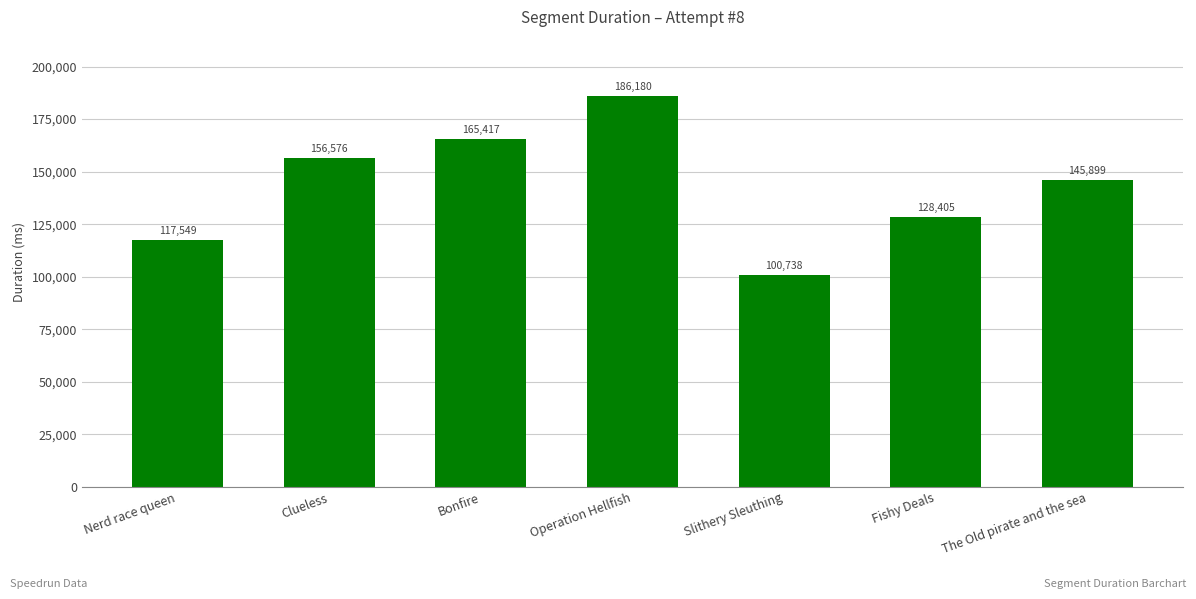

What position from the left is Clueless?

2